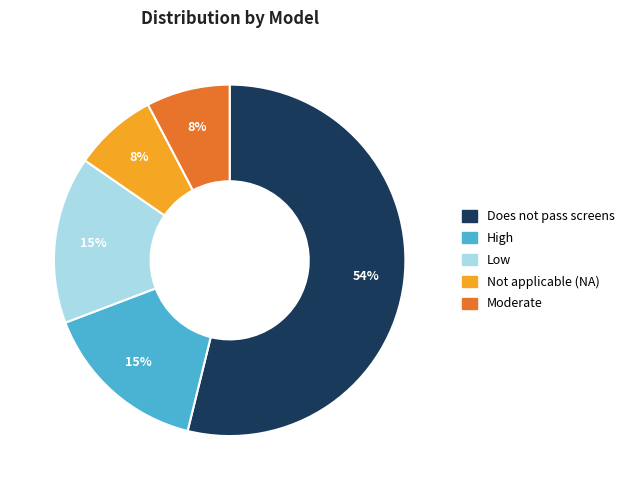

To the nearest percent, what is the average slice percentage?

20%